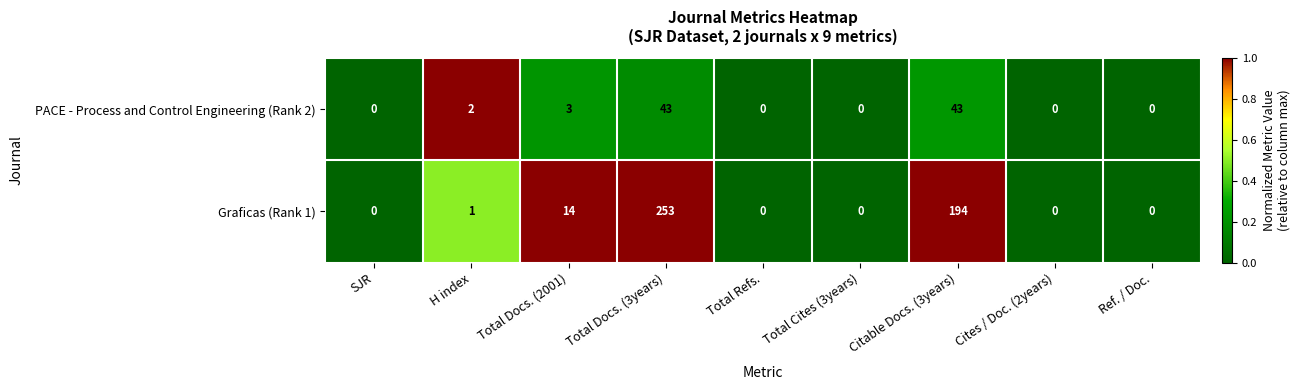

What is the maximum value for PACE - Process and Control Engineering (Rank 2)?

43